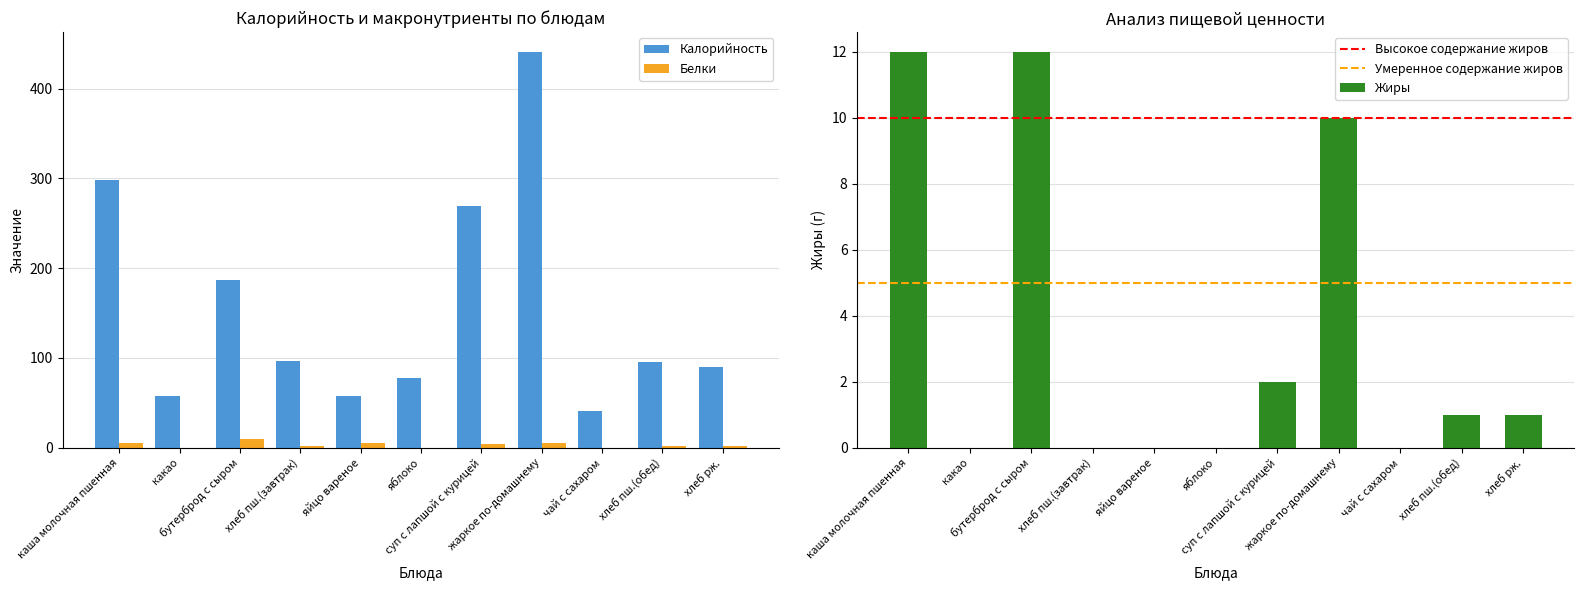

What is the difference between the maximum and minimum values in the Белки series?

10.0